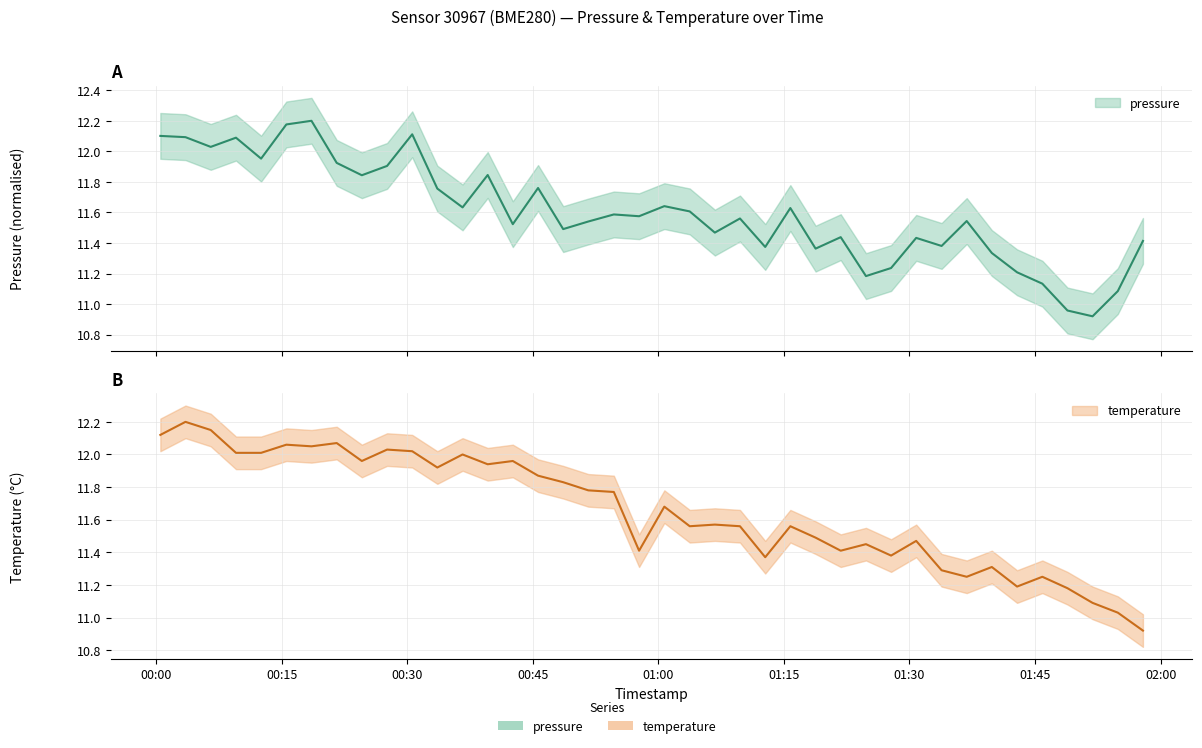

How many interior local peaks does the temperature series have?

13